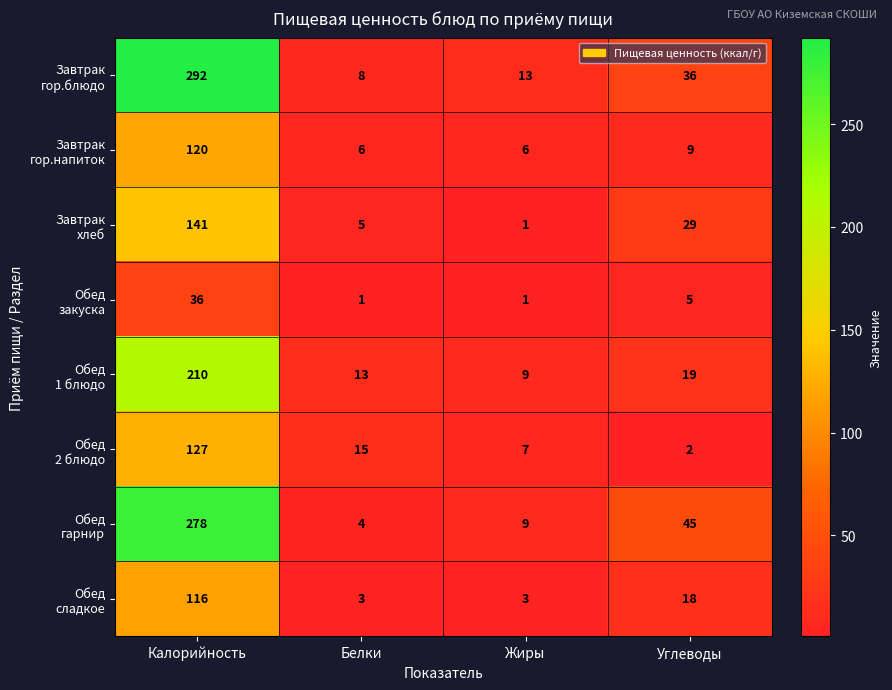

What is the total value across all series at Углеводы?

163